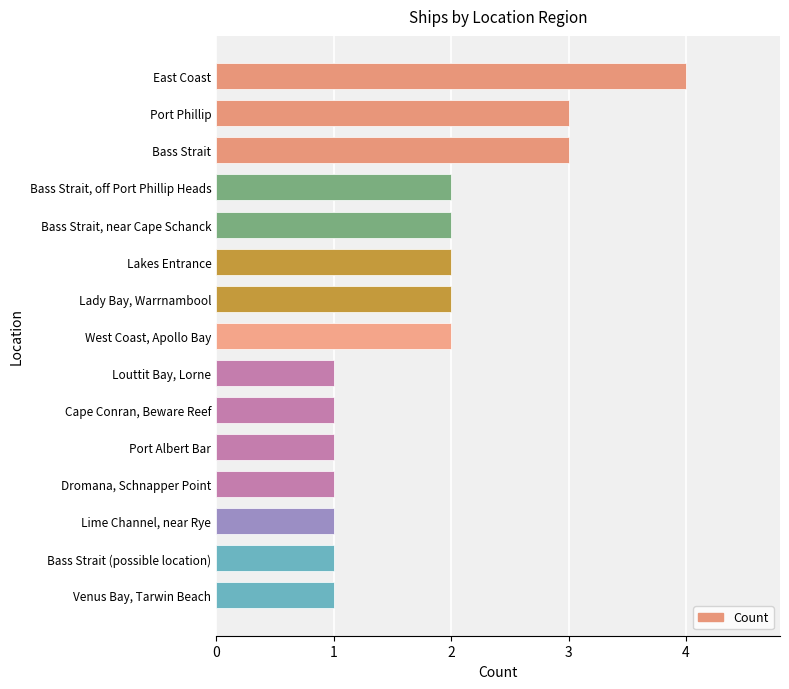

The value at Dromana, Schnapper Point is 1. True or false?

True